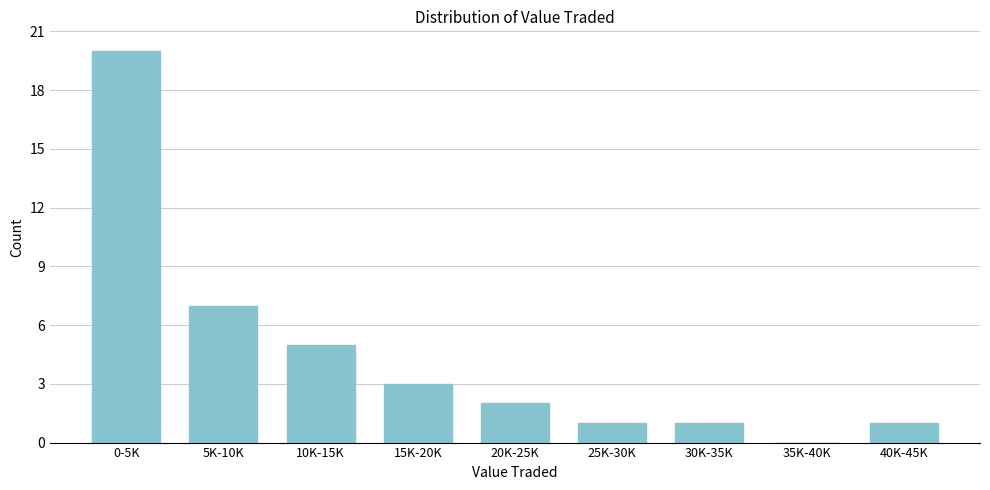

Reading right to left, what are all the values shown in this chart?

40K-45K=1	35K-40K=0	30K-35K=1	25K-30K=1	20K-25K=2	15K-20K=3	10K-15K=5	5K-10K=7	0-5K=20